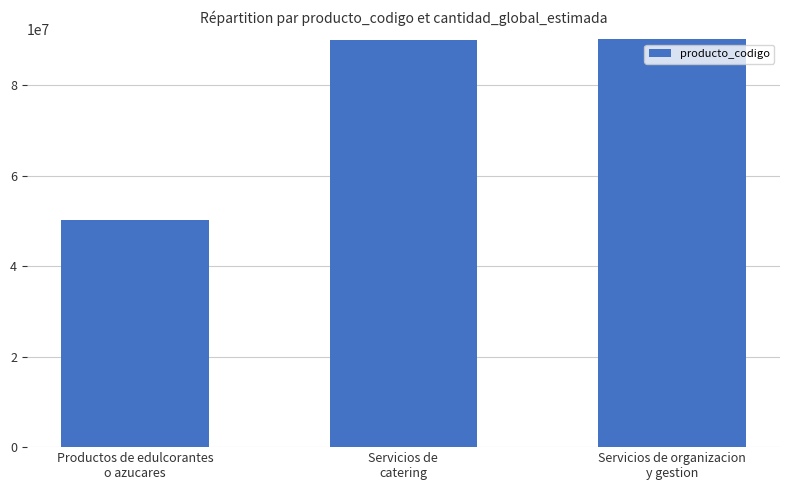

What is the difference between the values at Productos de edulcorantes
o azucares and Servicios de organizacion
y gestion?

39990293